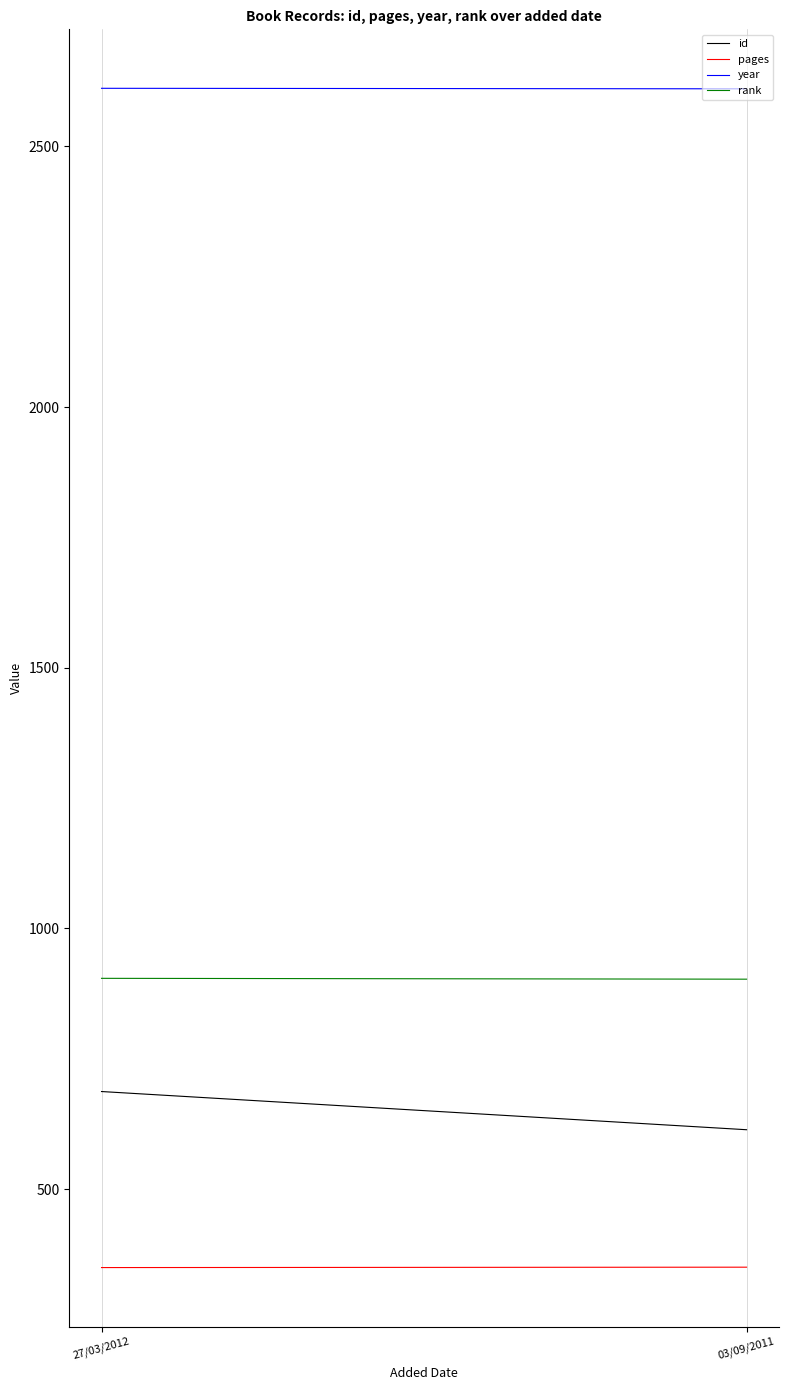

At which category does the chart reach its minimum across all series?

27/03/2012